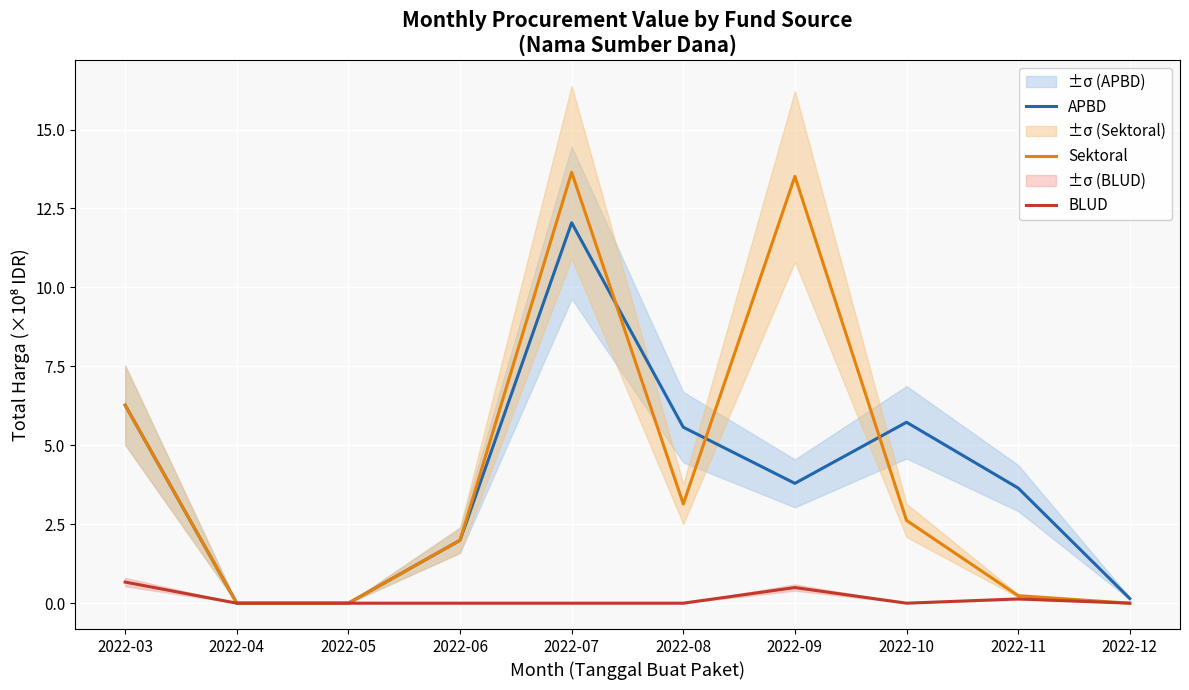

At which label is Sektoral closest to 6?

2022-03